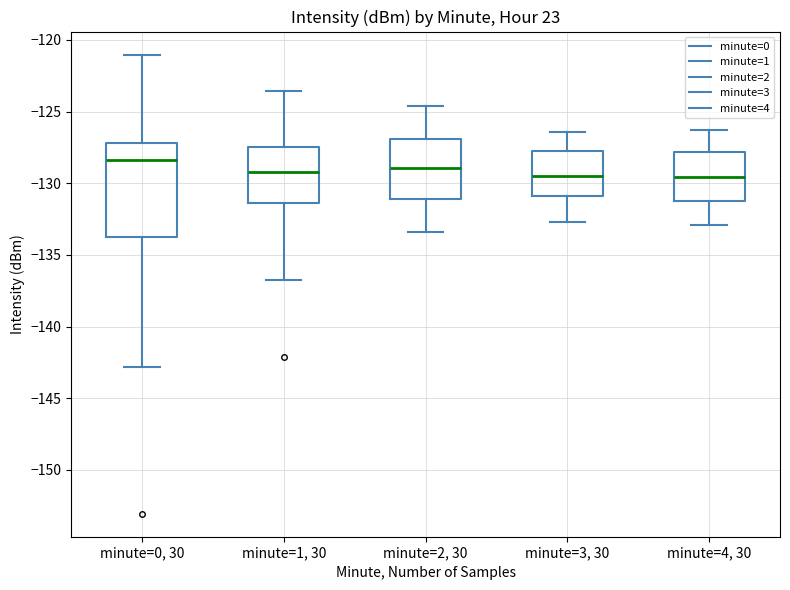

Reading left to right, read every box against the y-axis: the position of its median line, the range the box covers, and the ends of its whiskers. The values are not printed on the chart, so give them approximately, as read against the axis.

minute=0, 30: median -128.5, box -134.0 to -127.0, whiskers -143.0 to -121.0
minute=1, 30: median -129.0, box -131.5 to -127.5, whiskers -136.5 to -123.5
minute=2, 30: median -129.0, box -131.0 to -127.0, whiskers -133.5 to -124.5
minute=3, 30: median -129.5, box -131.0 to -127.5, whiskers -132.5 to -126.5
minute=4, 30: median -129.5, box -131.0 to -128.0, whiskers -133.0 to -126.5